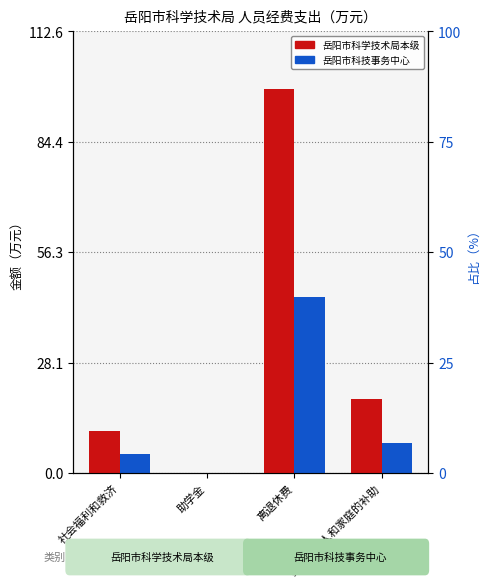

How many values in 岳阳市科技事务中心 are above zero?

3